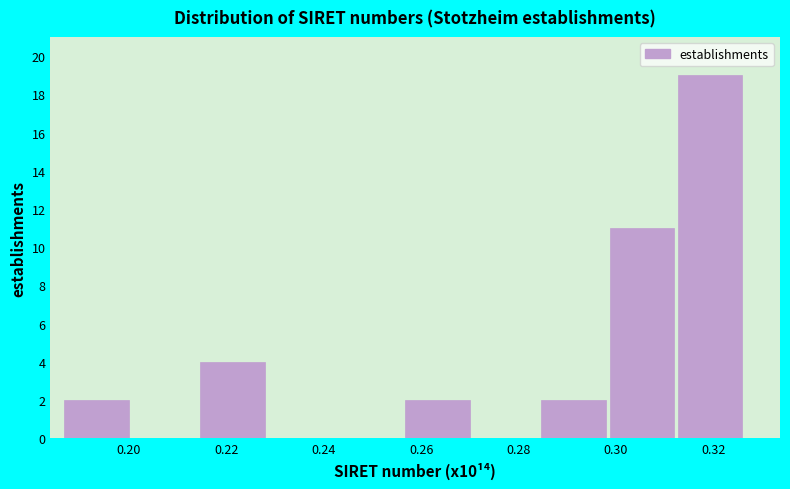

How tall is the bar that spans 0.186 to 0.200 on the x-axis? Neither the bar edges nor the heights are printed on the chart, so give them approximately, as read against the axes.

2